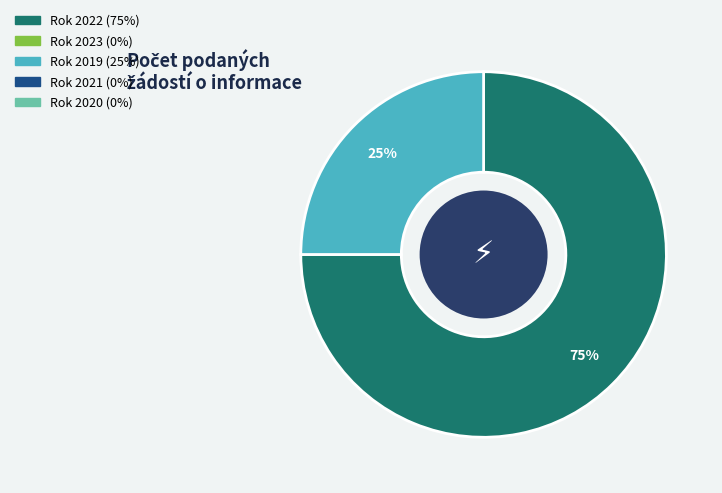

Count the number of slices in the pie.

2